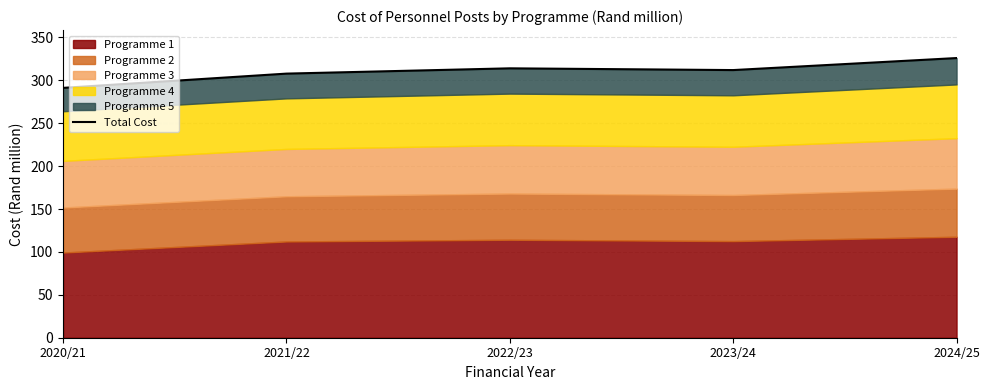

Rank the categories by value from highest to lowest.

2024/25, 2022/23, 2023/24, 2021/22, 2020/21